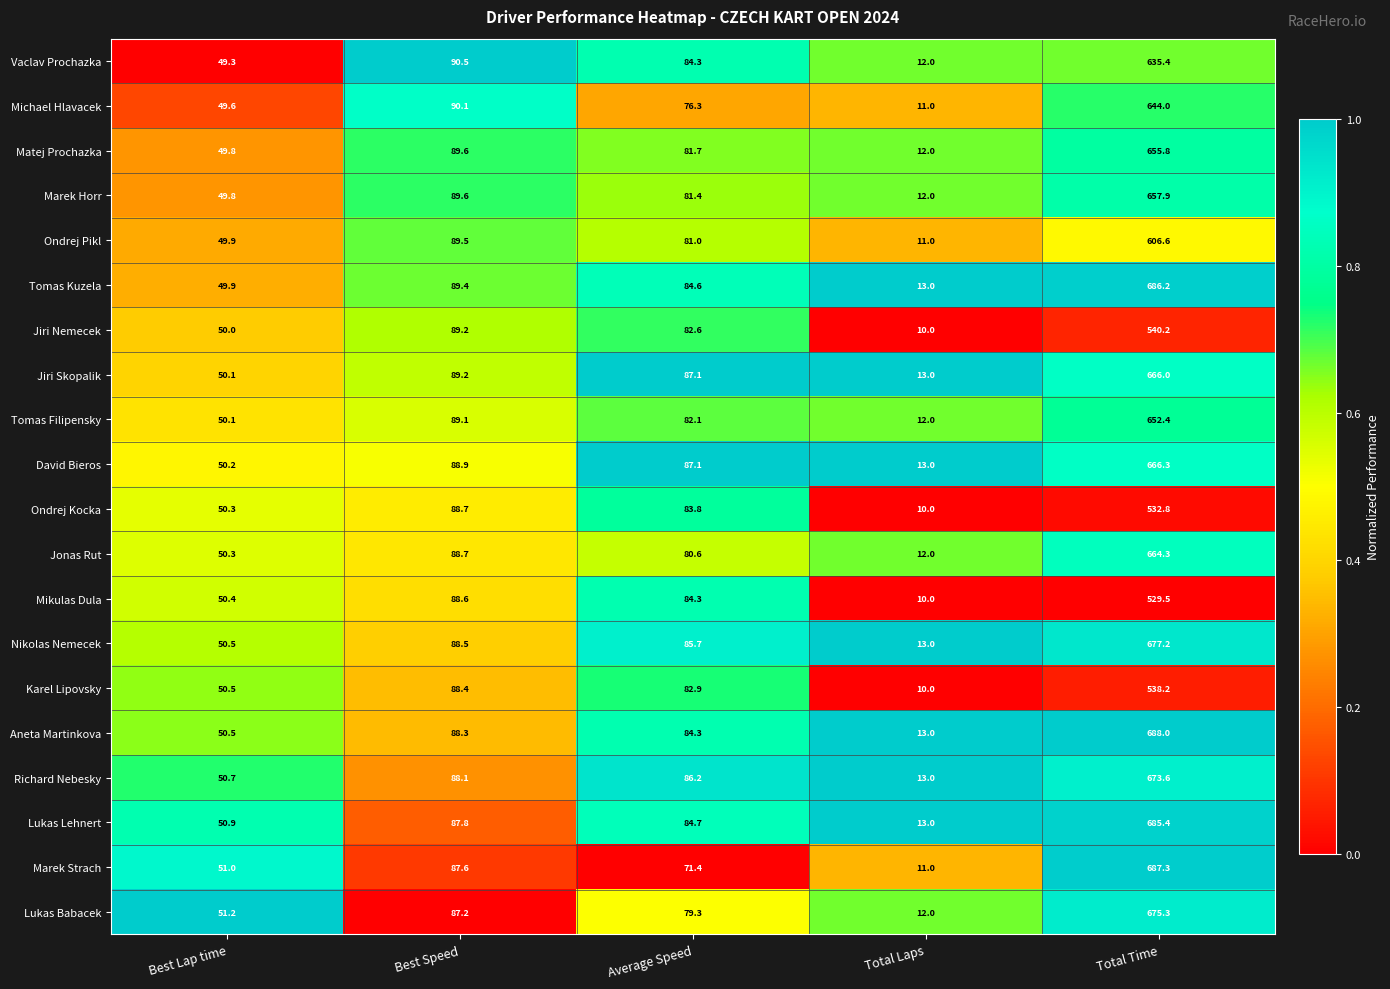

True or false: Michael Hlavacek has a value of 90.1 at Best Speed.

True